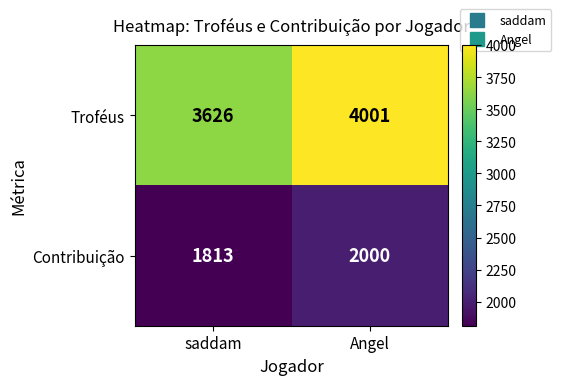

What is the difference between the maximum and minimum values in the Contribuição series?

187